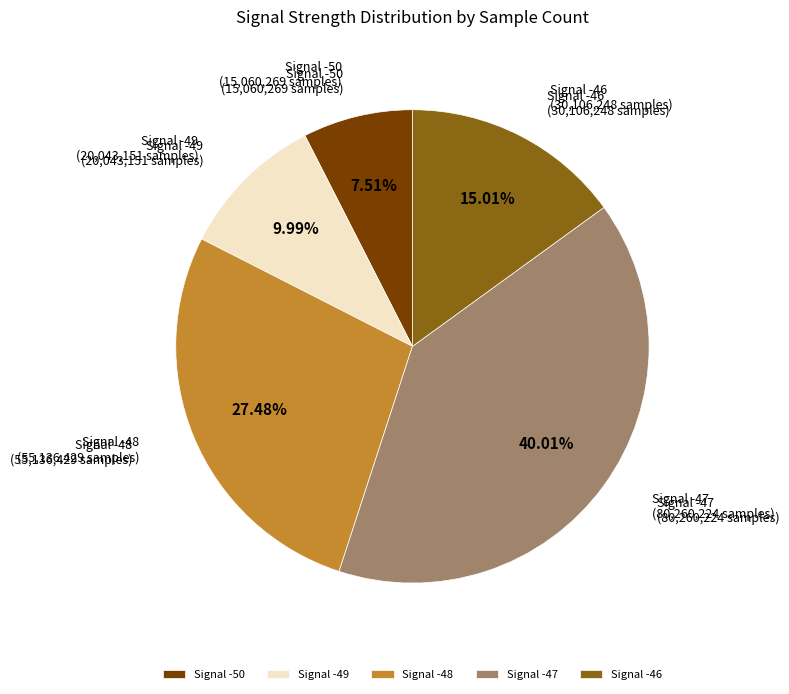

What is the ratio of the value at Signal -47 to the value at Signal -50?

5.3